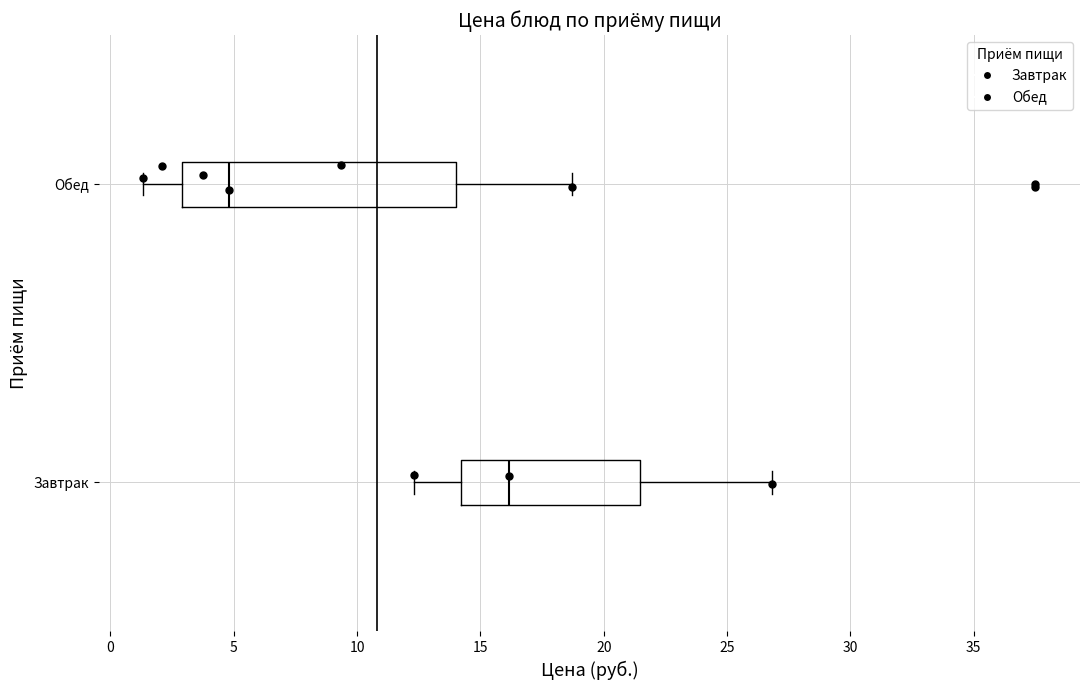

Comparing the boxes themselves (not the whiskers), which one is the widest?

Обед